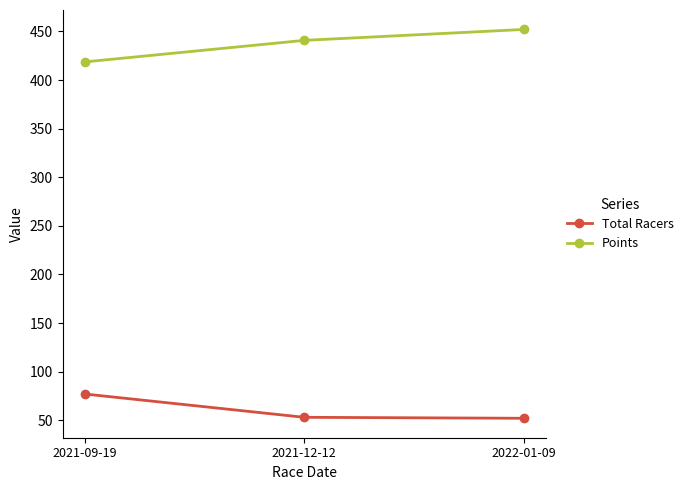

What is the value of the Points point at the 2nd from the left?

440.8